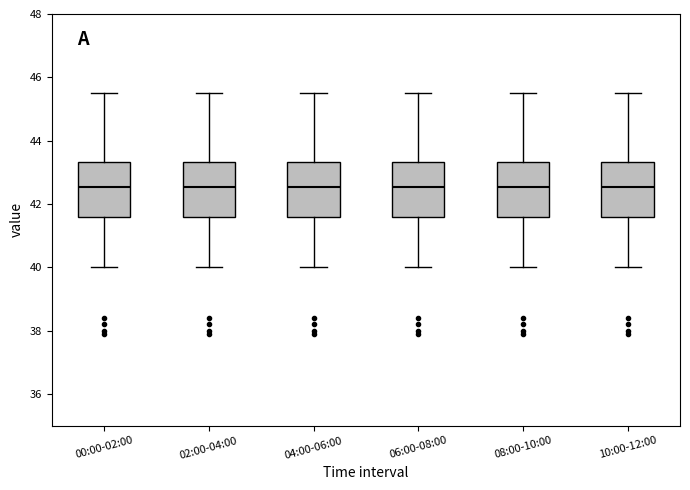

Where is the lower edge of the box for 04:00-06:00 on the y-axis? The values are not printed on the chart, so give them approximately, as read against the axis.

41.6